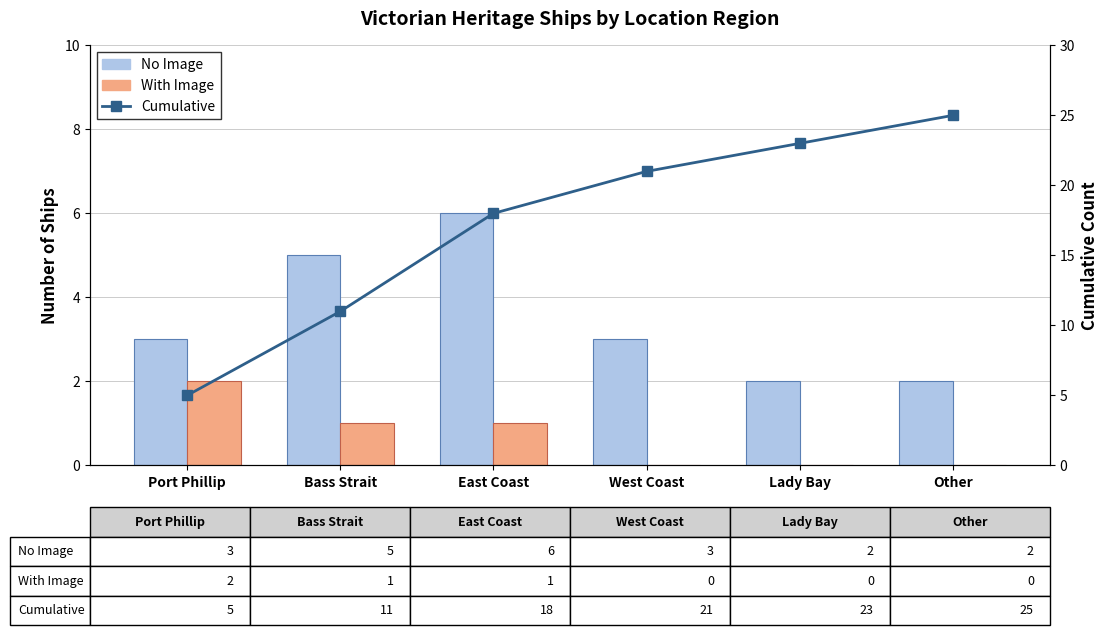

Between Bass Strait and East Coast, which series saw the biggest shift?

Cumulative